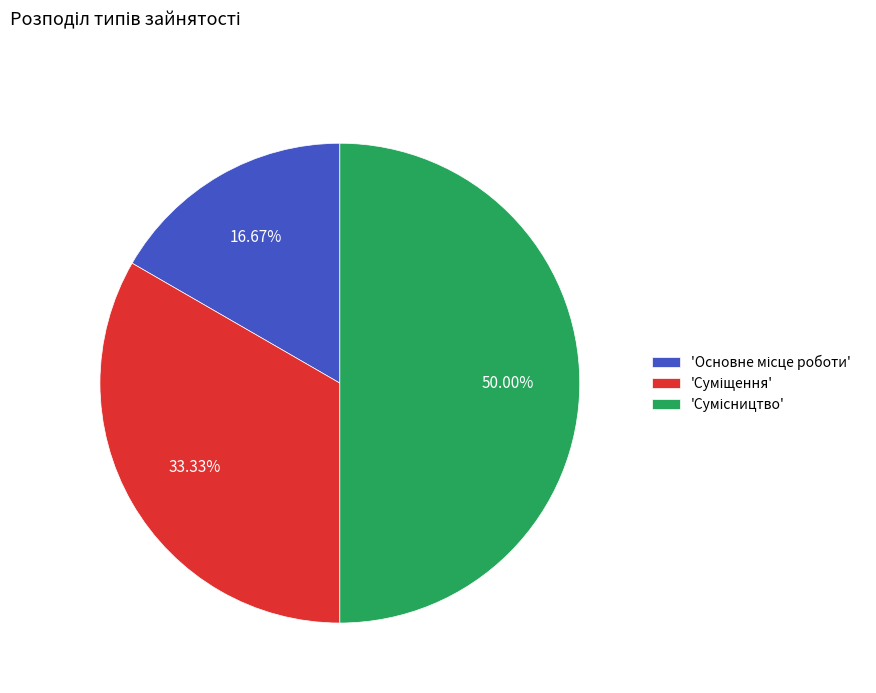

Rank the categories by value from highest to lowest.

Сумісництво, Суміщення, Основне місце роботи